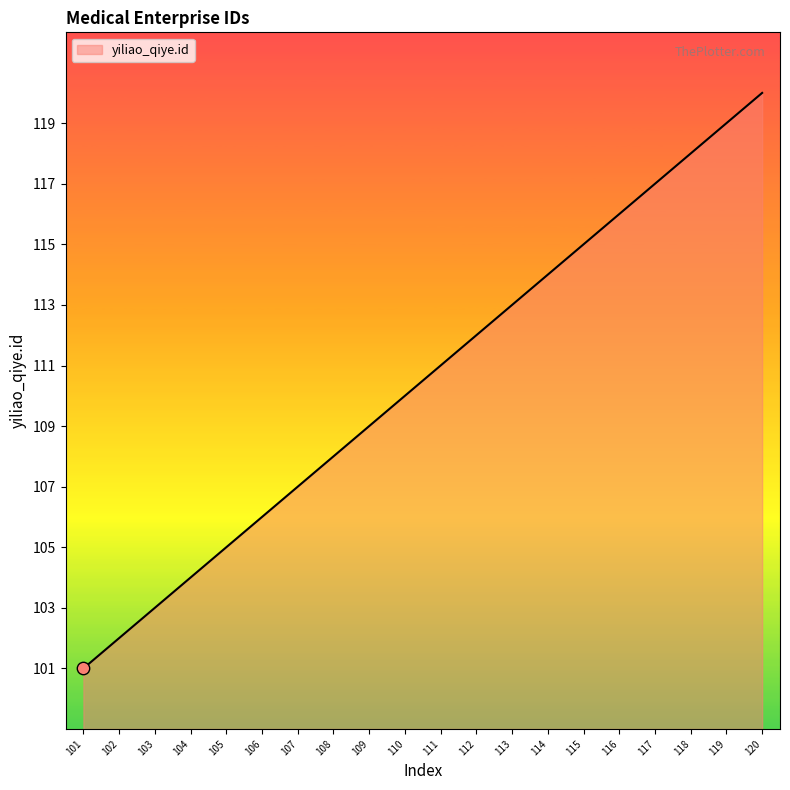

What is the ratio of the value at 120 to the value at 105?

1.1